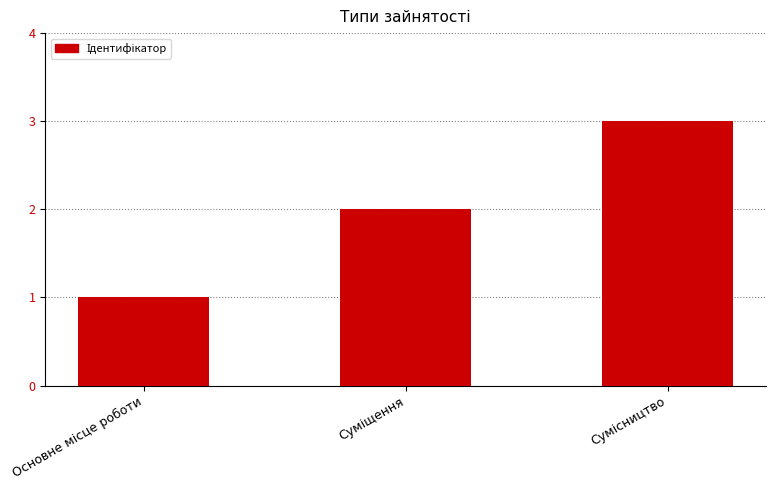

What is the maximum value shown in the chart?

3